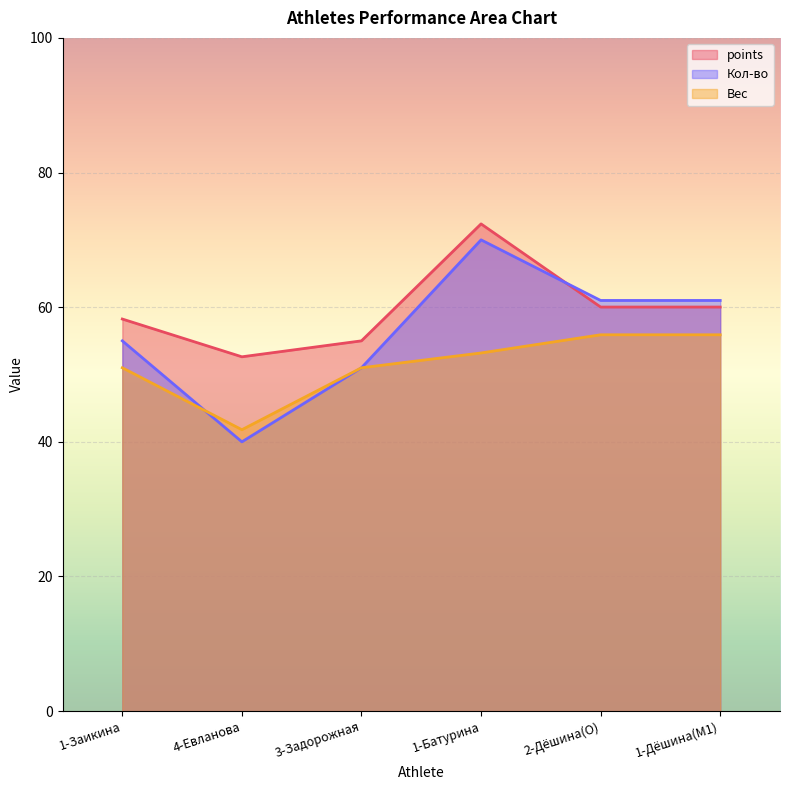

Reading right to left, what are all the values shown in this chart?

points: 60.0	60.0	72.4	55.0	52.6	58.2
Кол-во: 61.0	61.0	70.0	51.0	40.0	55.0
Вес: 55.9	55.9	53.2	51.0	41.8	51.0